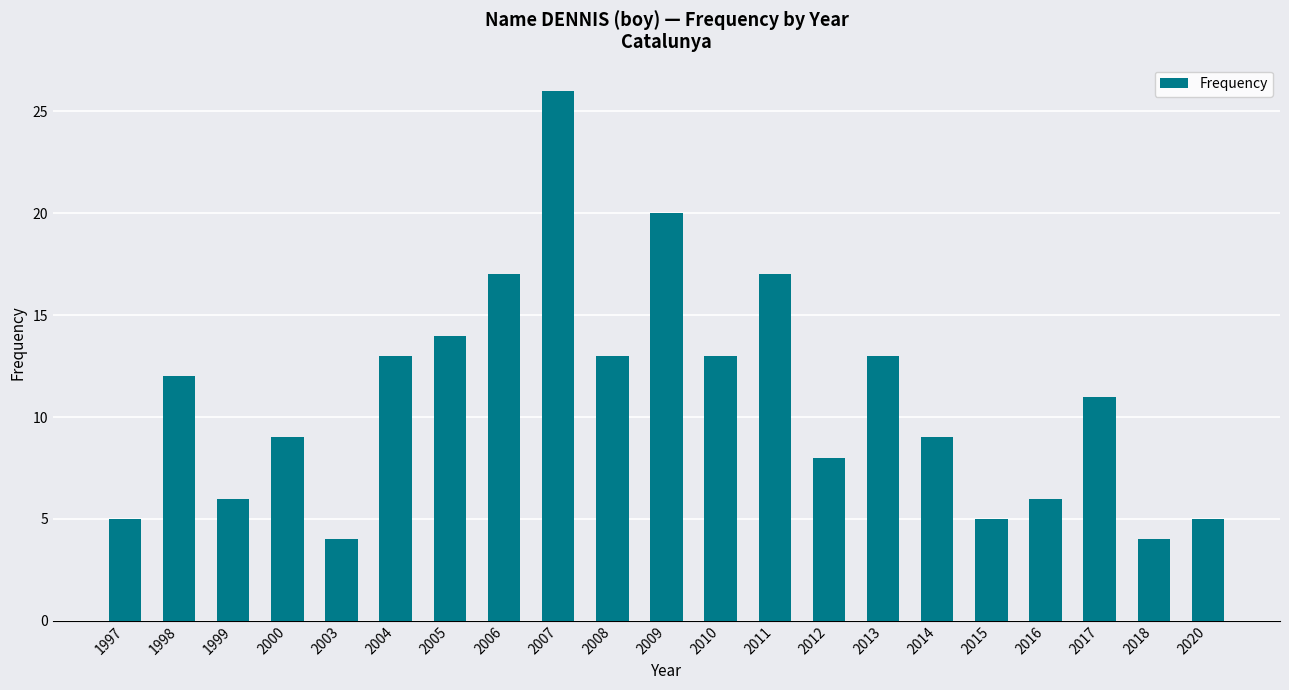

How many categories are shown in the chart?

21